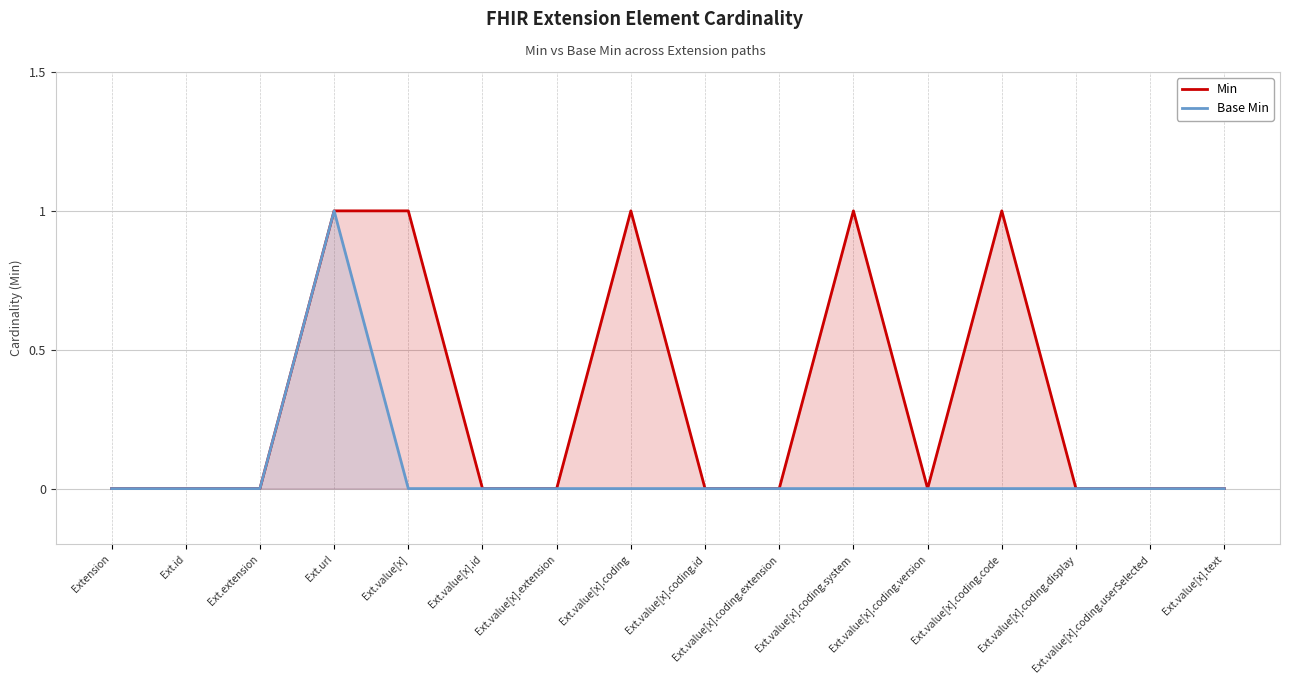

What is the spread (max minus min) of values at Ext.value[x].coding.code?

1